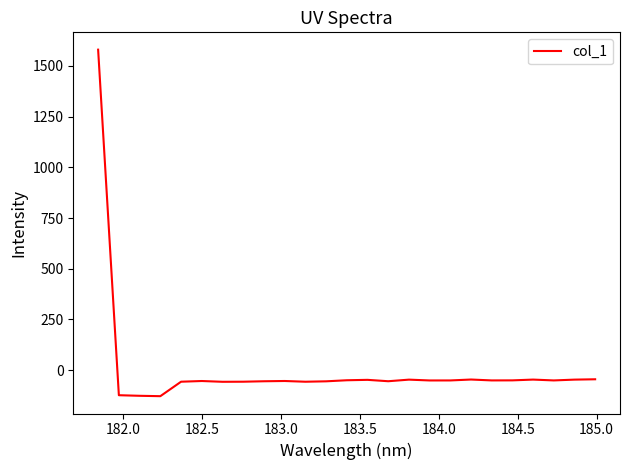

What is the minimum value shown in the chart?

-128.1